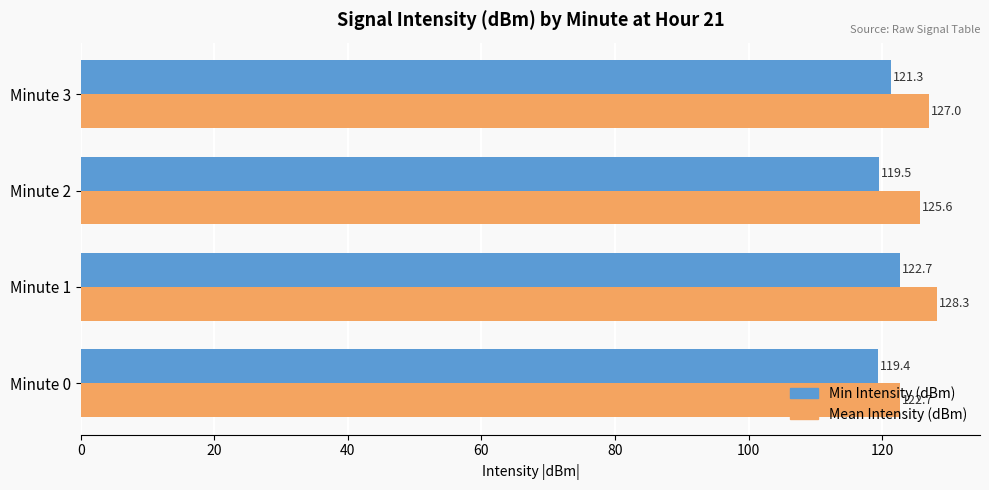

How many data points in Min Intensity (dBm) are less than 121?

2